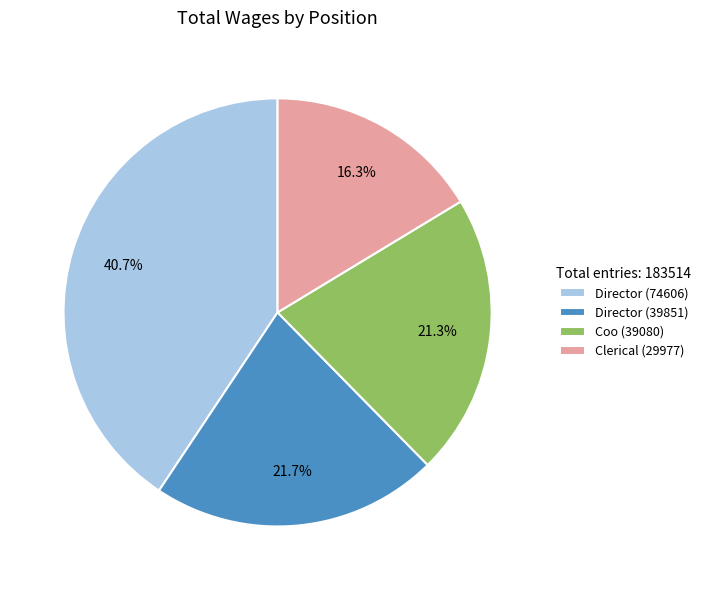

How many segments does this pie chart have?

4